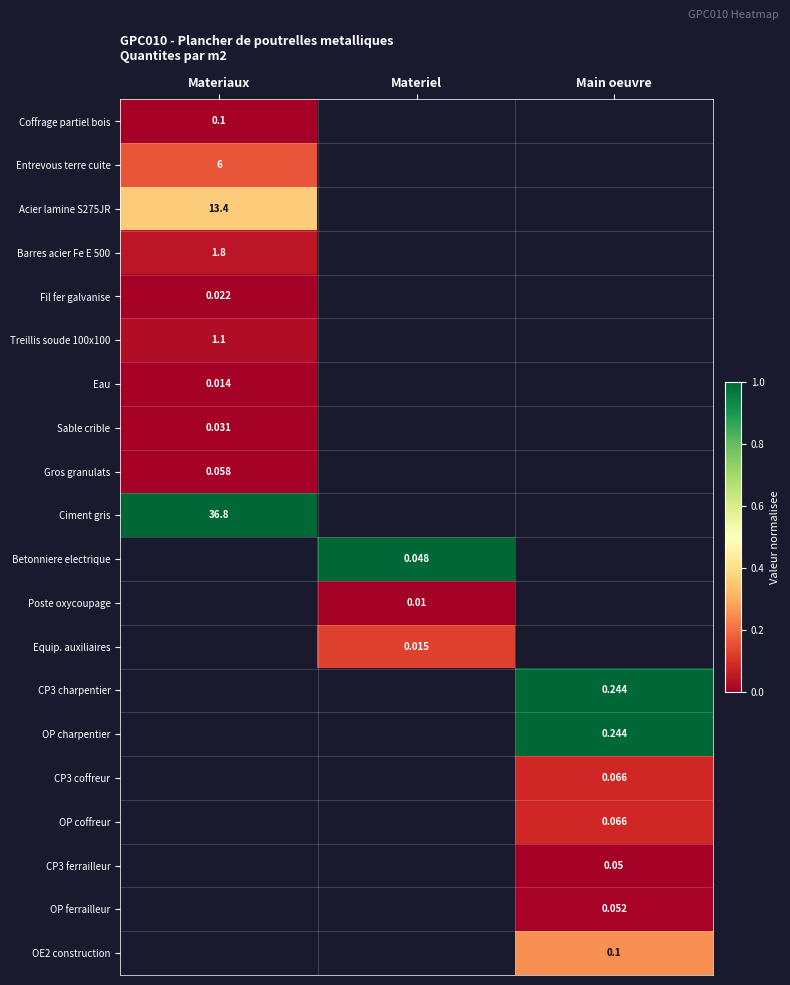

List the labels in order of Ciment gris value, smallest first.

Materiaux, Materiel, Main oeuvre